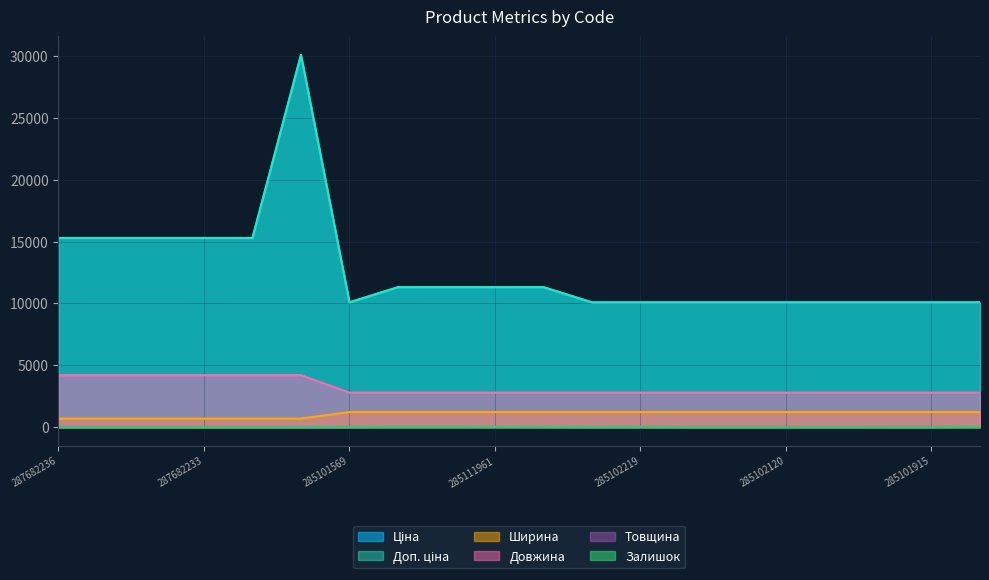

True or false: Довжина and Доп. ціна intersect in this chart.

False